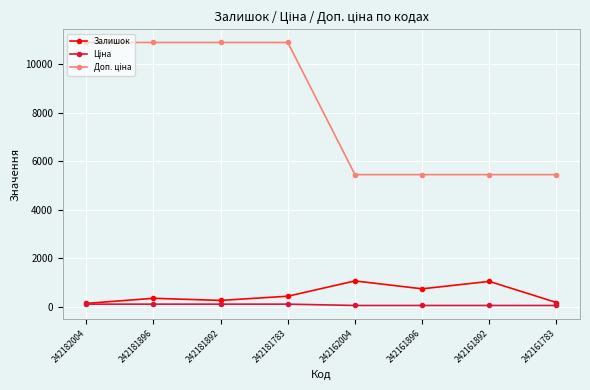

The Залишок series shows 263.0 at 242181892. True or false?

True